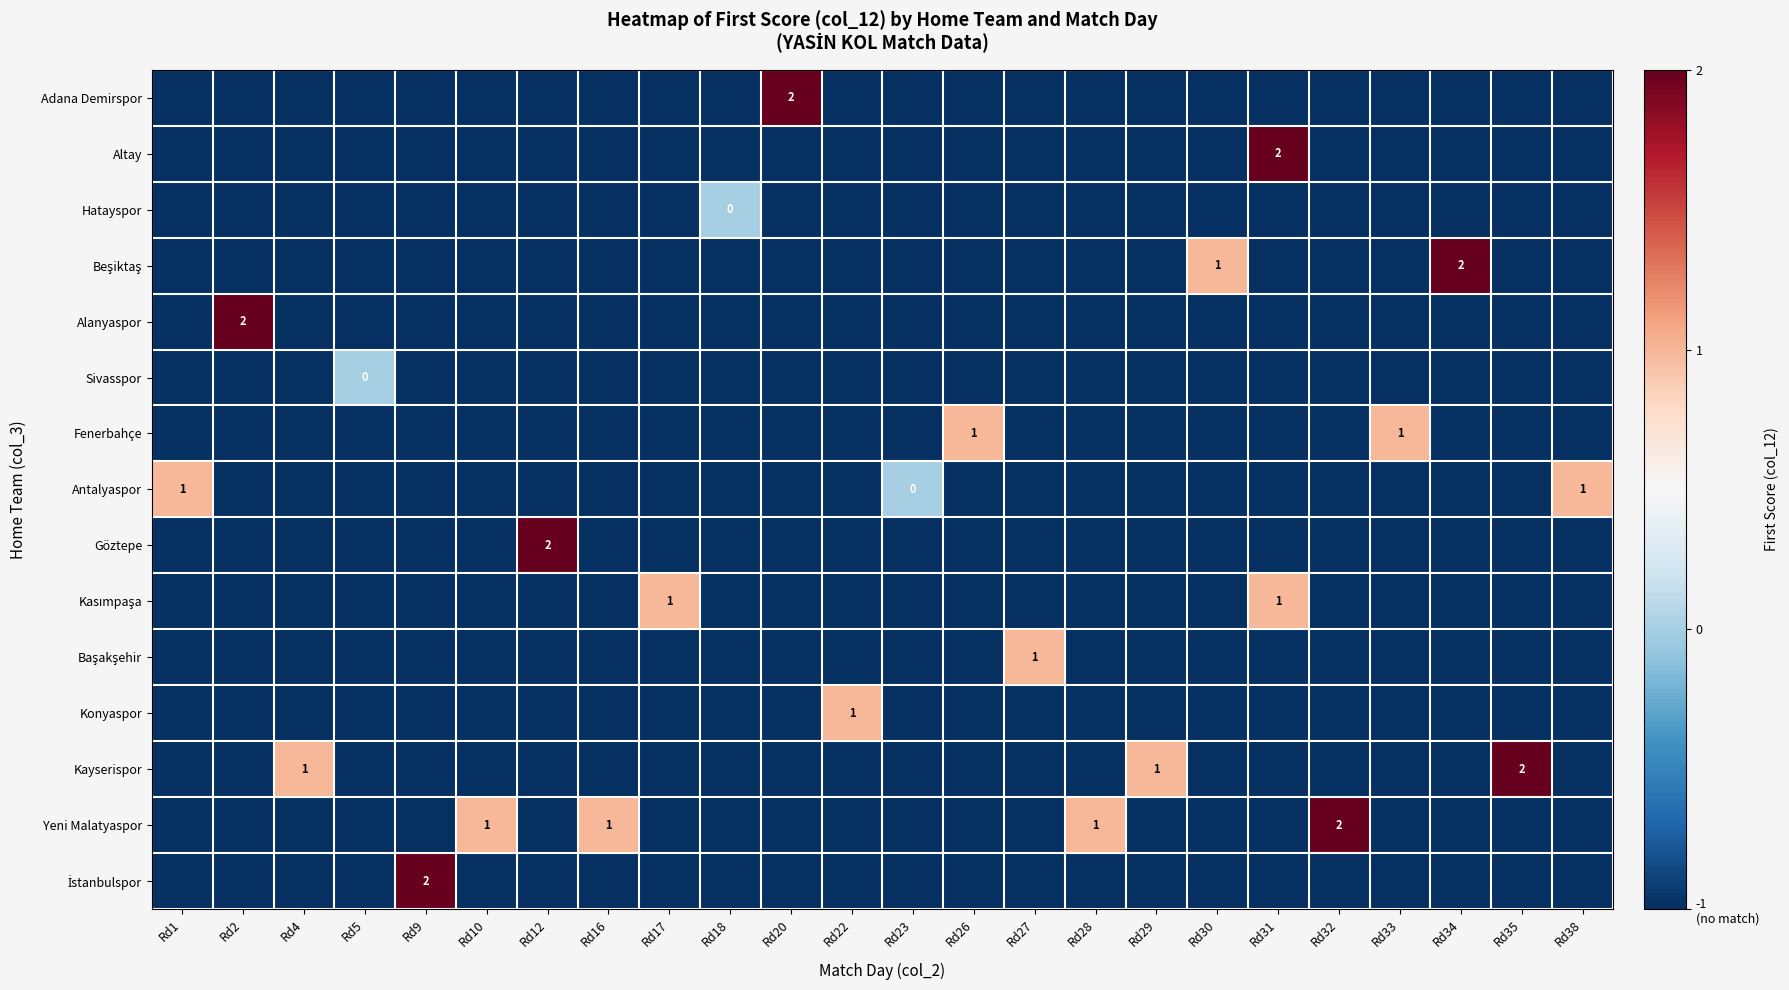

At Rd2, list the series in order from largest to smallest.

Alanyaspor, Adana Demirspor, Altay, Hatayspor, Beşiktaş, Sivasspor, Fenerbahçe, Antalyaspor, Göztepe, Kasımpaşa, Başakşehir, Konyaspor, Kayserispor, Yeni Malatyaspor, İstanbulspor